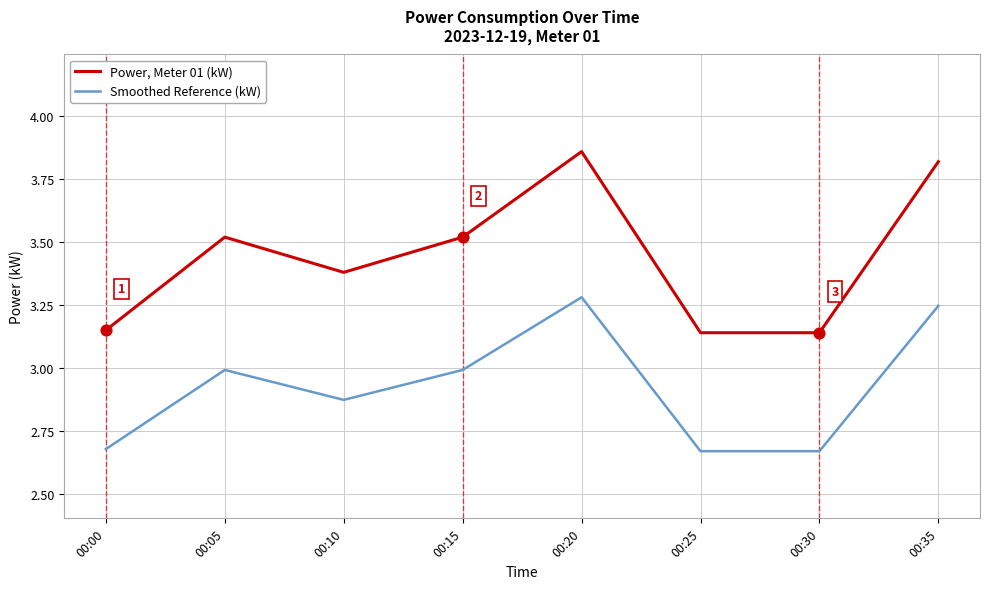

At which category is the sum across all series the highest?

00:20